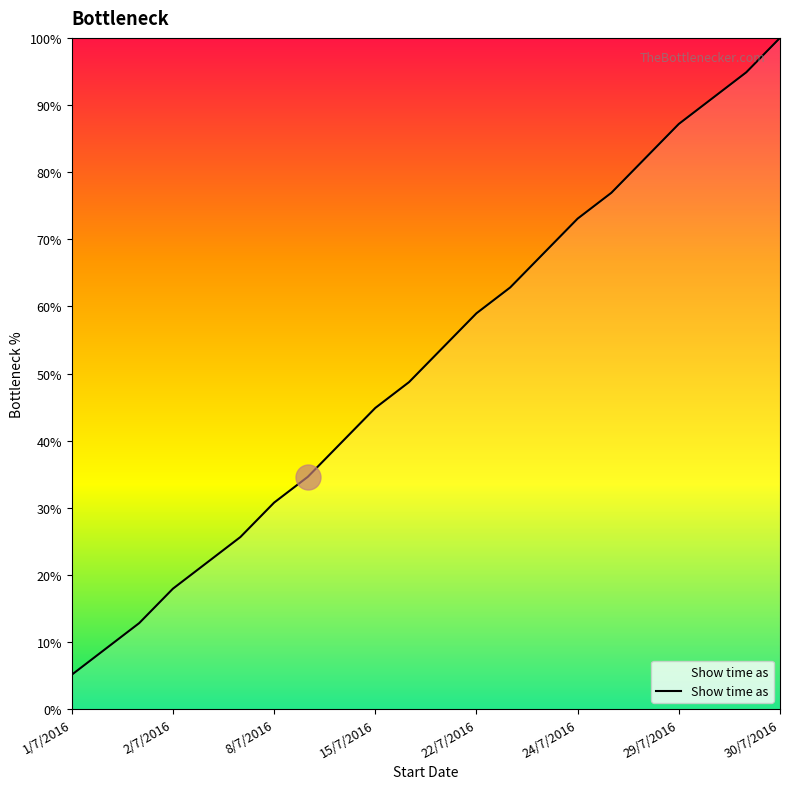

True or false: there are more than 1 points higher than both neighbors.

False